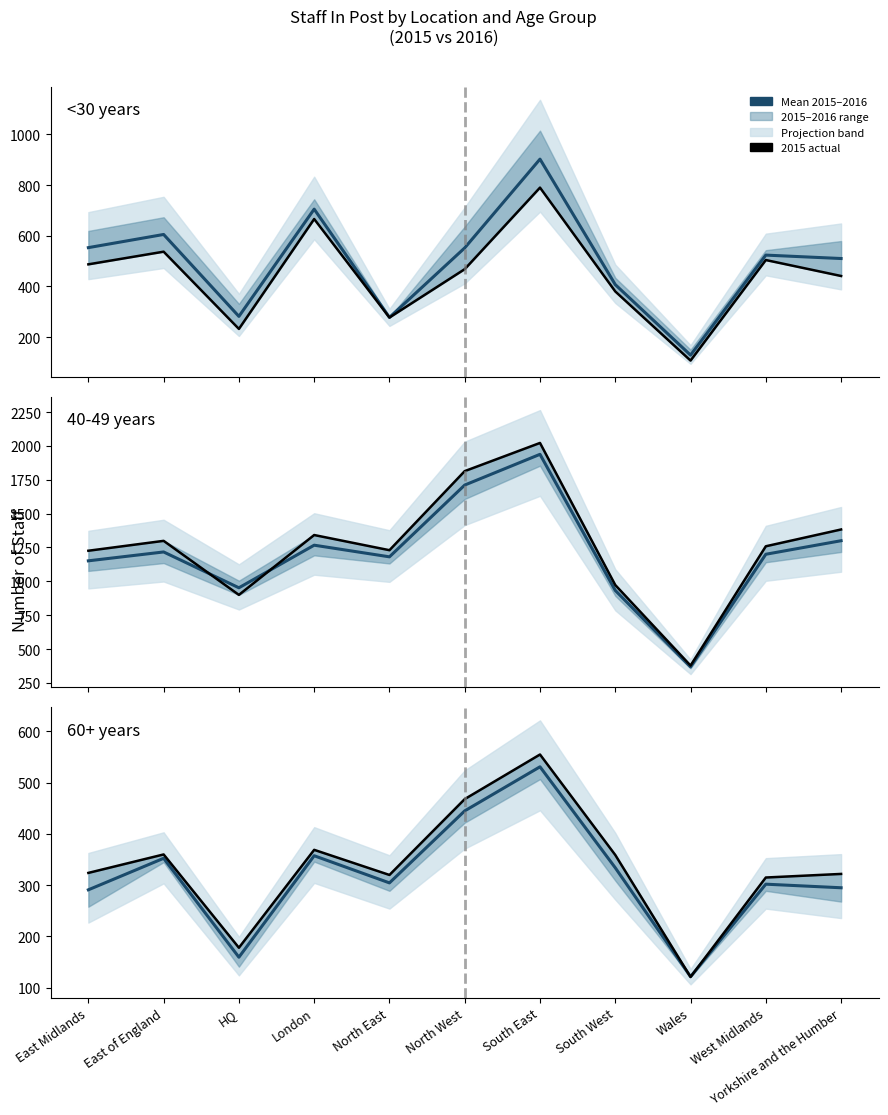

List the labels in order of value, largest first.

South East, North West, London, East of England, South West, North East, West Midlands, Yorkshire and the Humber, East Midlands, HQ, Wales